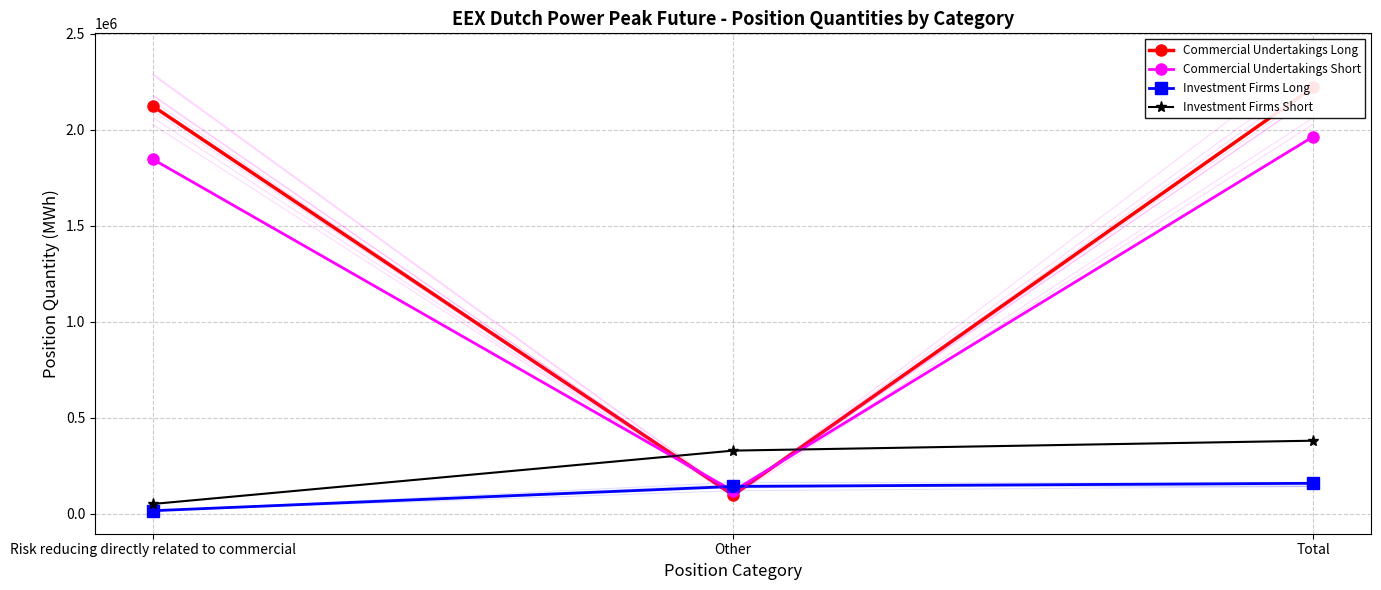

Reading left to right, extract all data points from this chart.

Commercial Undertakings Long: Risk reducing directly related to commercial=2122020	Other=98436	Total=2220456
Commercial Undertakings Short: Risk reducing directly related to commercial=1845600	Other=118716	Total=1964316
Investment Firms Long: Risk reducing directly related to commercial=16548	Other=142800	Total=159348
Investment Firms Short: Risk reducing directly related to commercial=51696	Other=329340	Total=381036